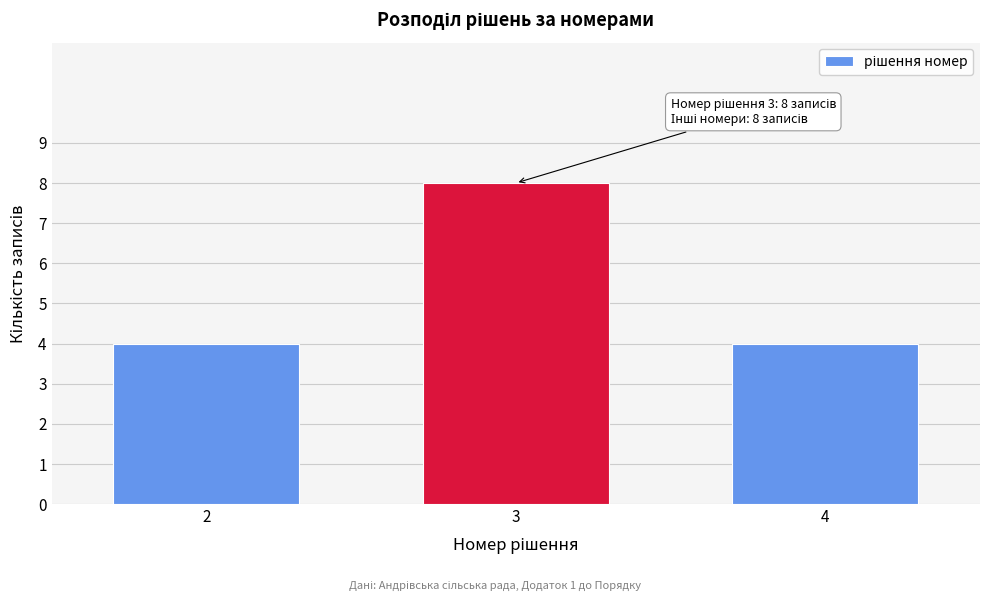

Reading right to left, extract all data points from this chart.

4	8	4